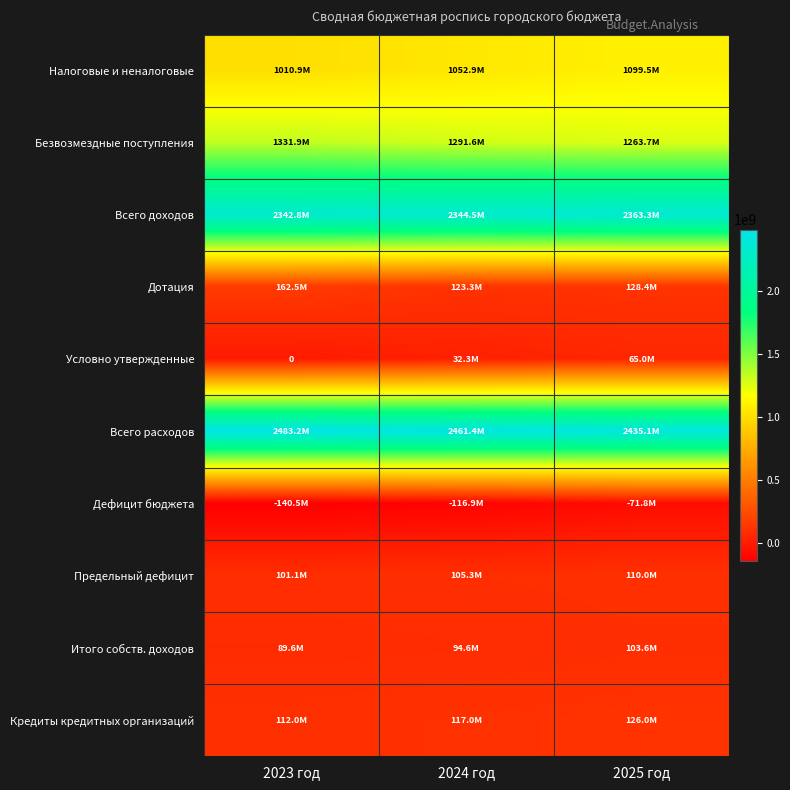

What is the difference between the highest and lowest values at 2023 год?

2623735616.2